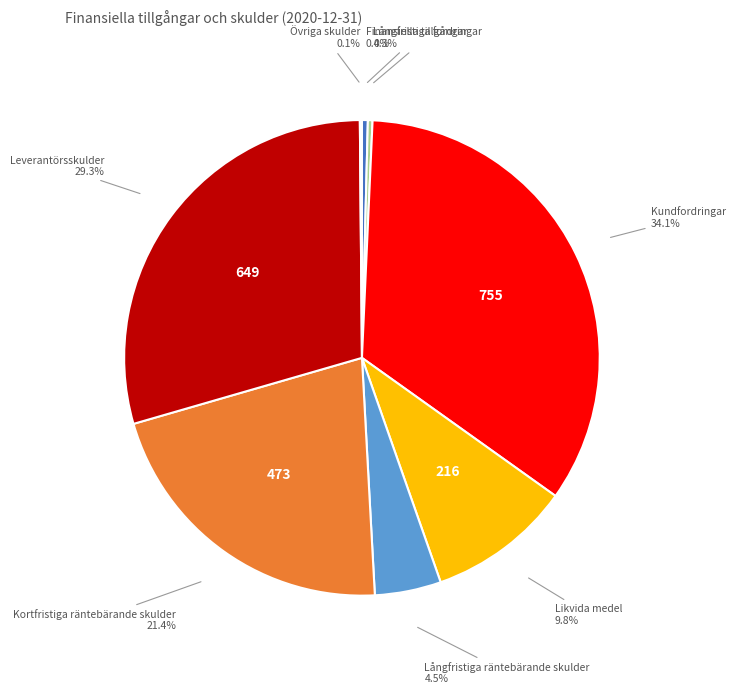

Does Likvida medel account for over 50% of the chart?

No